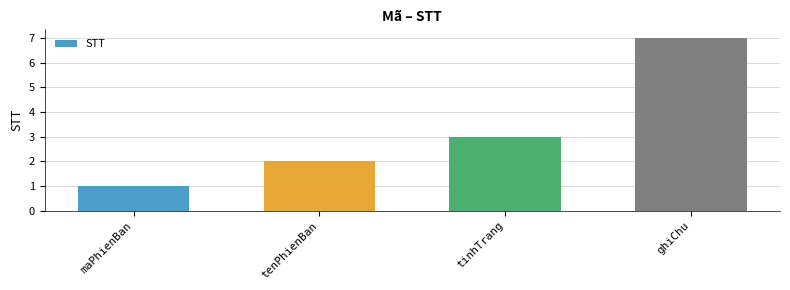

Reading left to right, what are all the values shown in this chart?

1	2	3	7